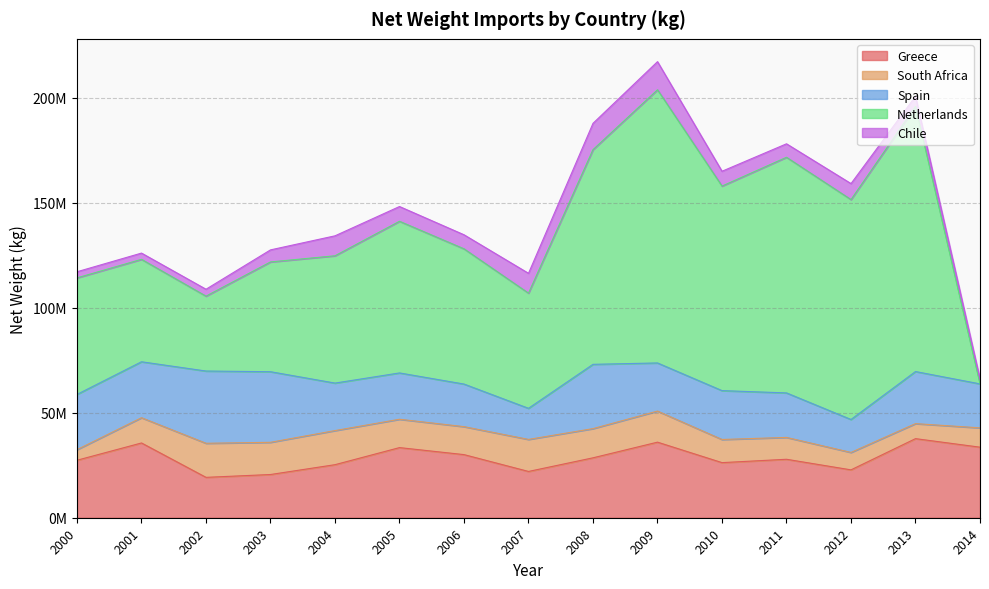

What are all the series names shown in the legend?

Greece, South Africa, Spain, Netherlands, Chile